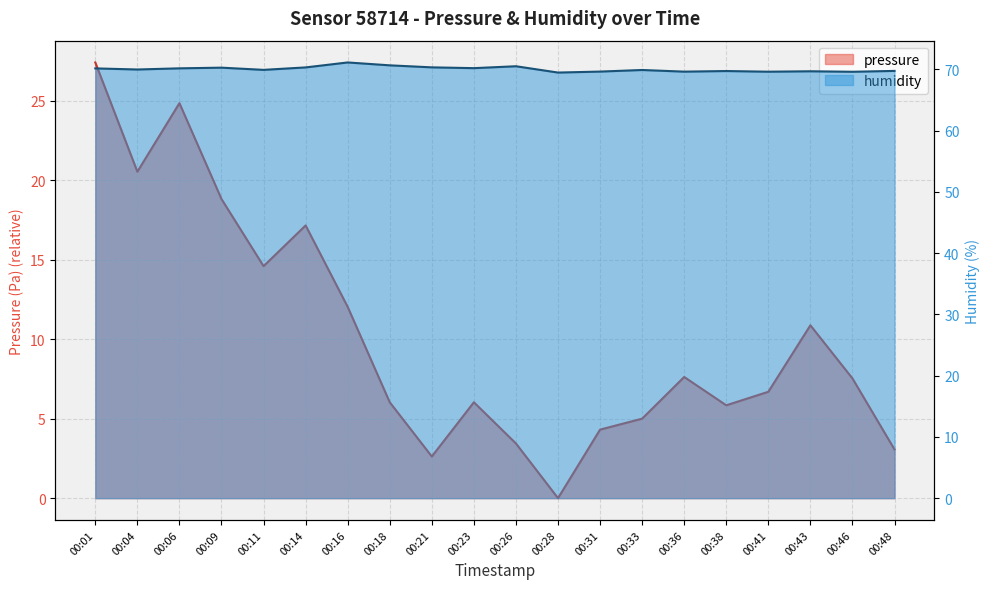

True or false: pressure and humidity cross at least once.

False